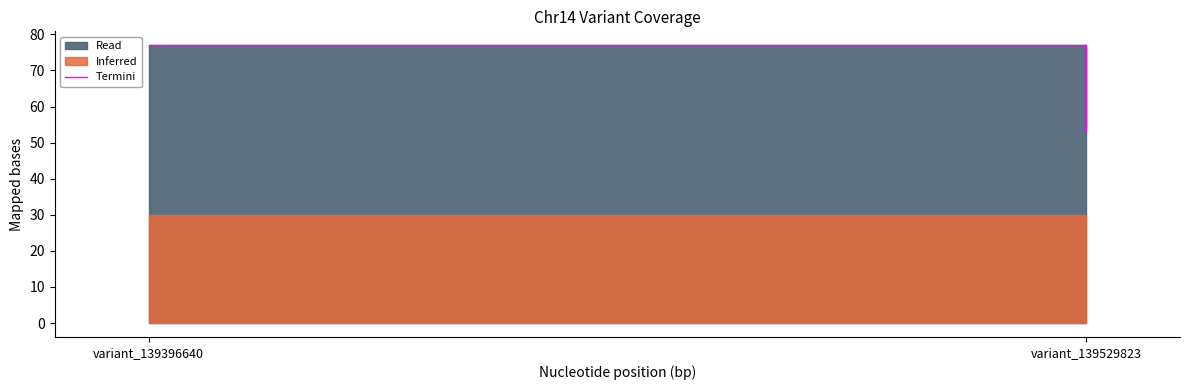

What is the average value?

65.2